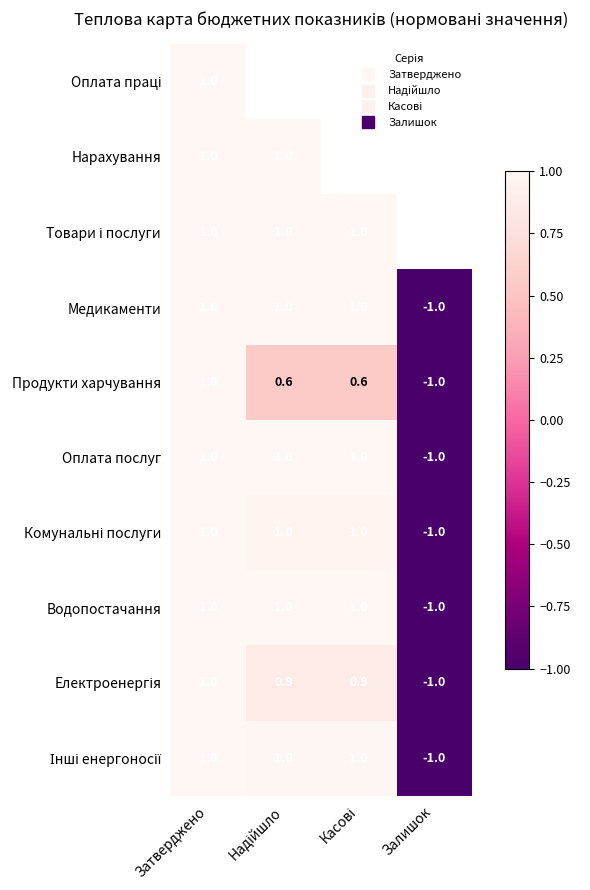

What is the minimum value shown in the chart?

-1.0